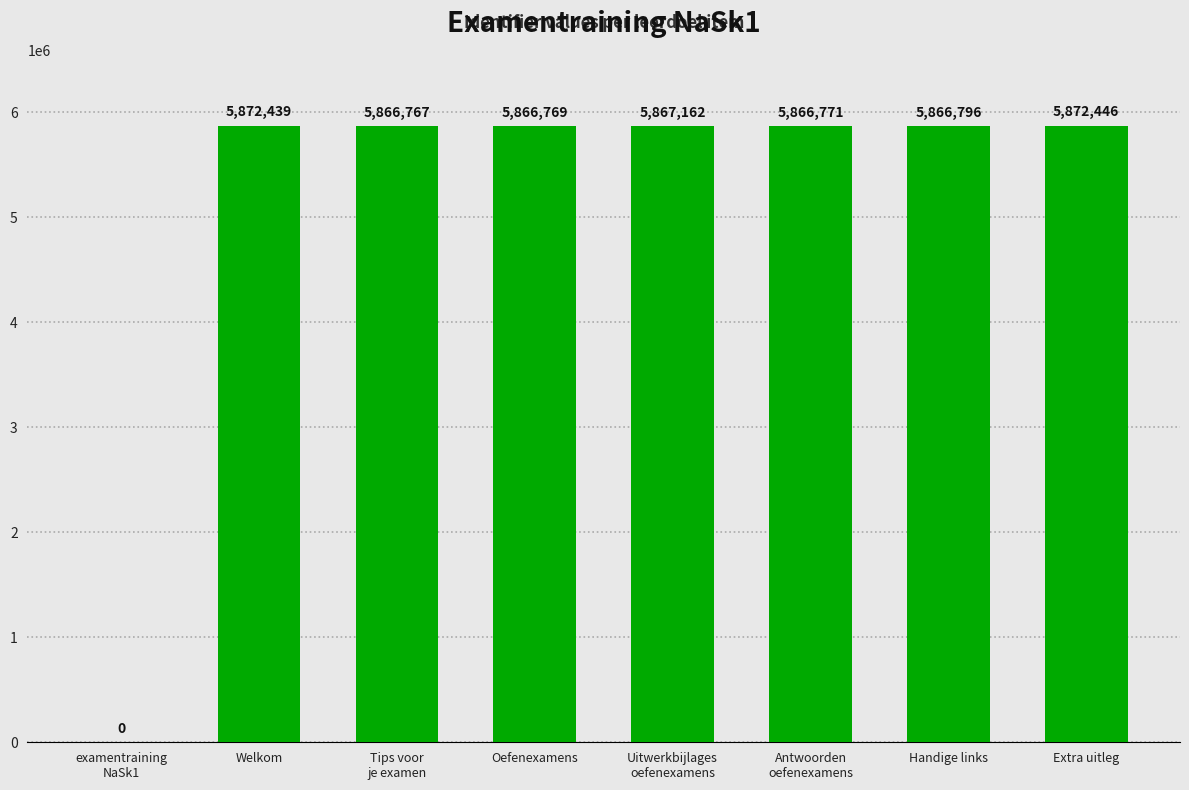

Are the bars horizontal?

No